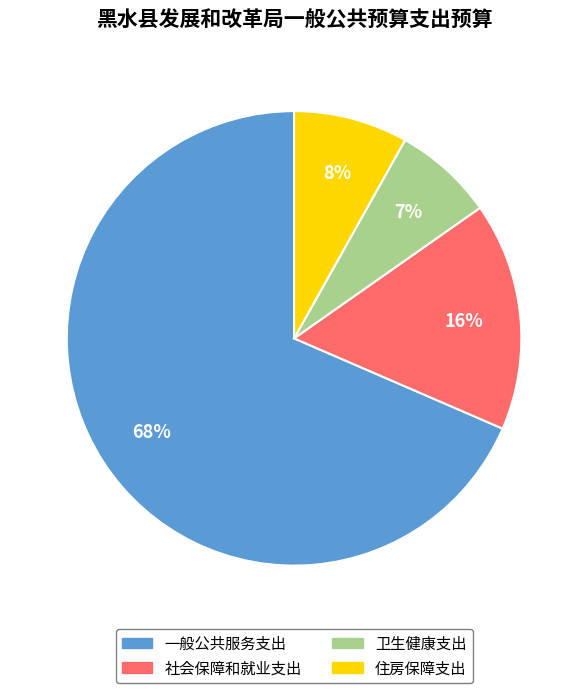

How many segments does this pie chart have?

4